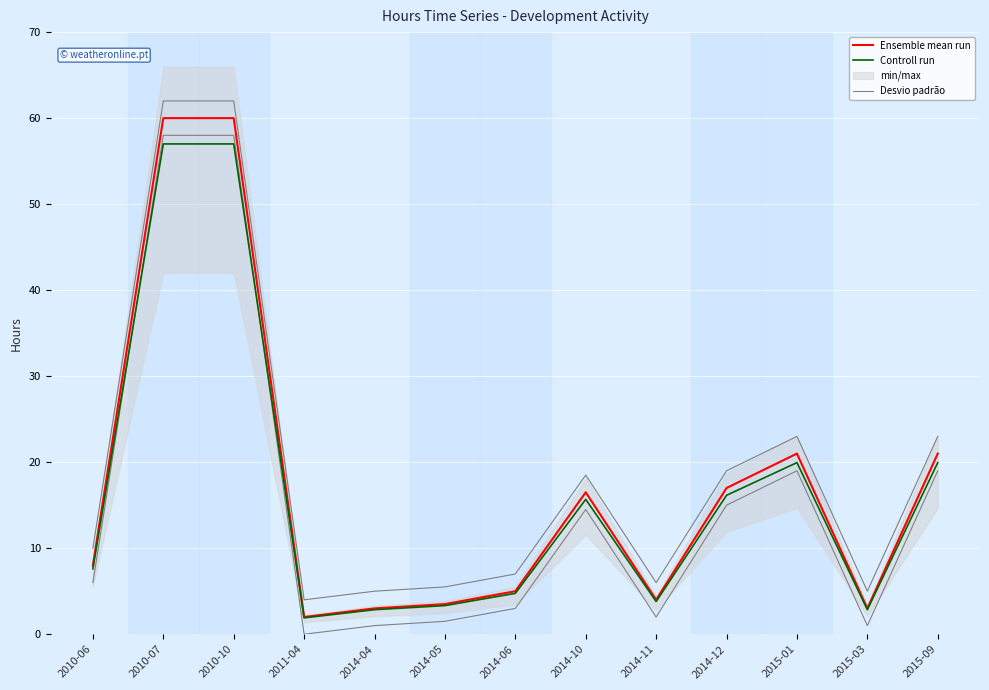

What is the value of the Controll run point at the 13th from the left?

19.9